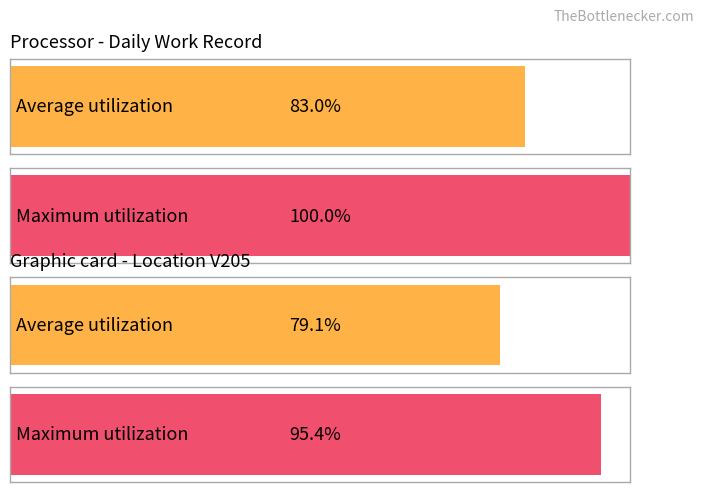

Between 3 and 4, which is larger?

4